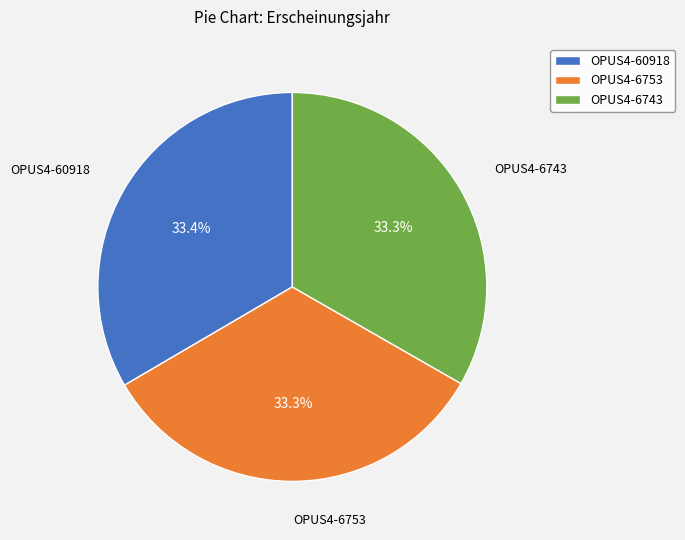

Does OPUS4-6743 account for over 50% of the chart?

No